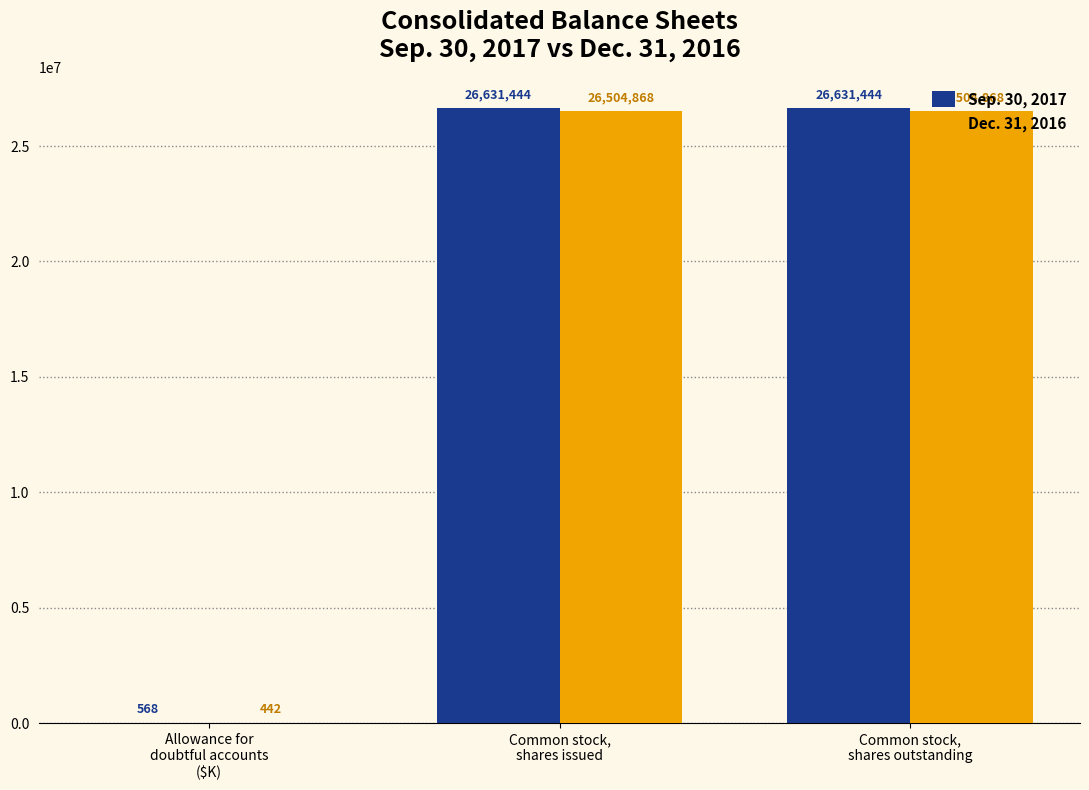

Which series has the largest total across all categories?

Sep. 30, 2017